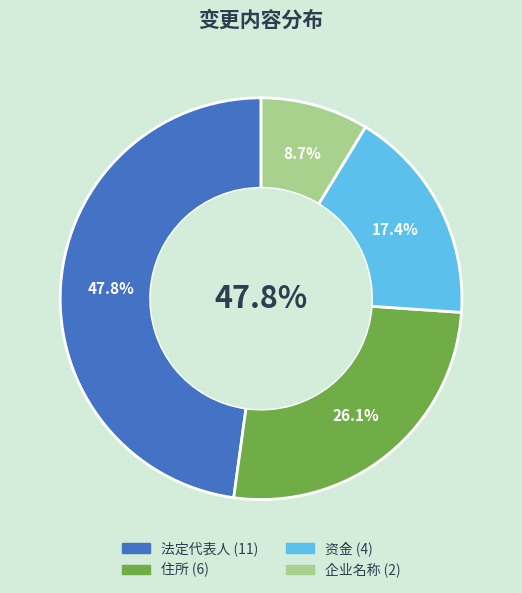

Is it true that 企业名称 is 17% of the pie?

False